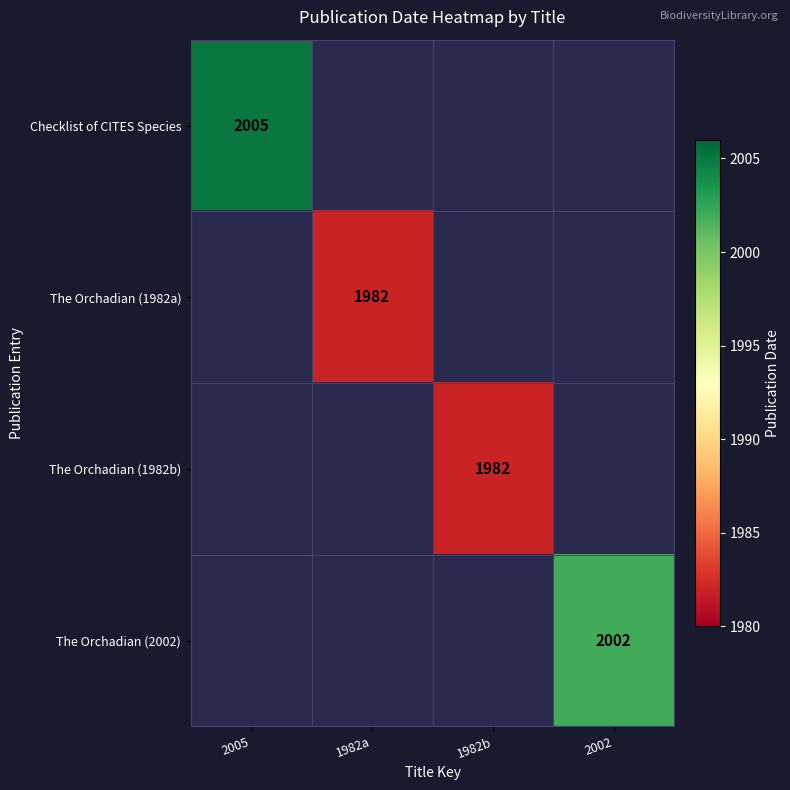

The value of The Orchadian (1982b) at 1982b is 1111. True or false?

False